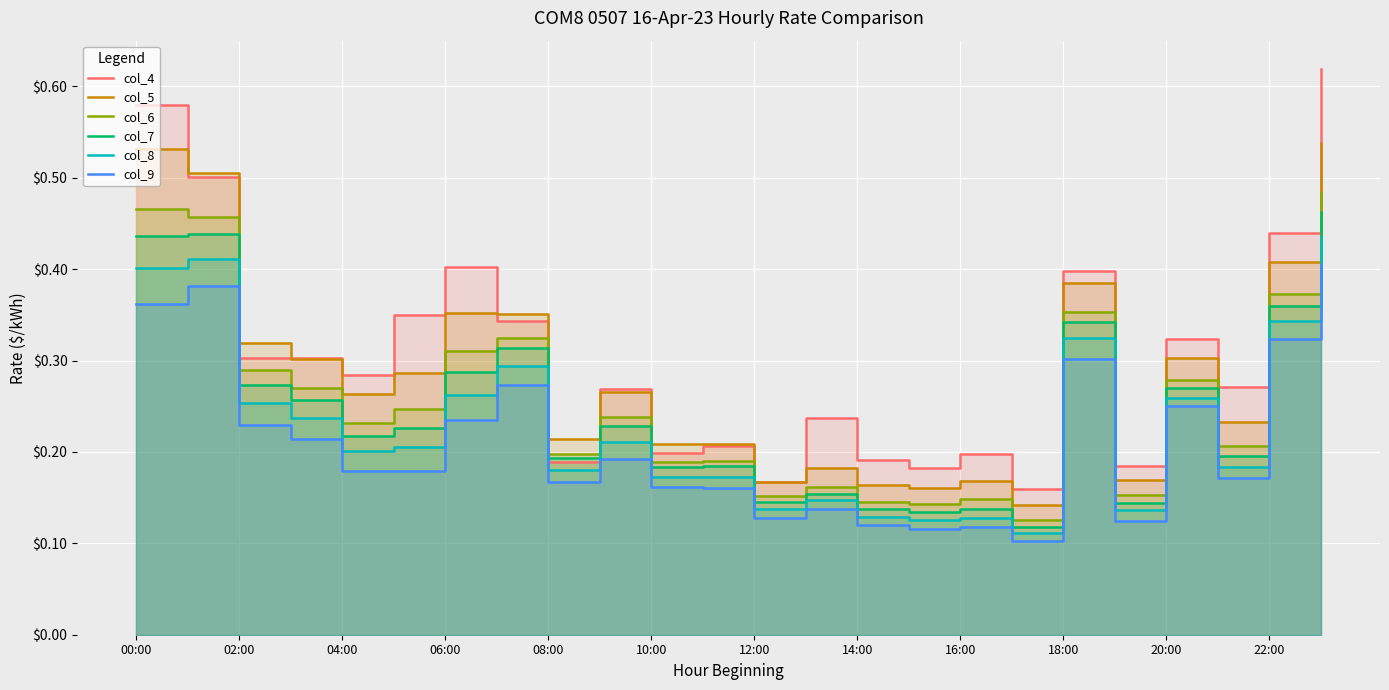

Count the number of categories in the chart.

24